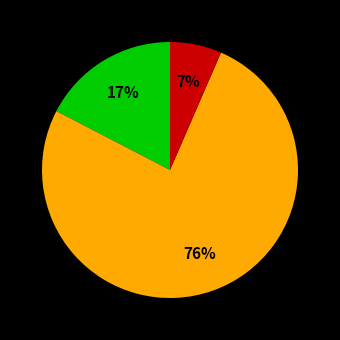

To the nearest percent, what is the average slice percentage?

33%